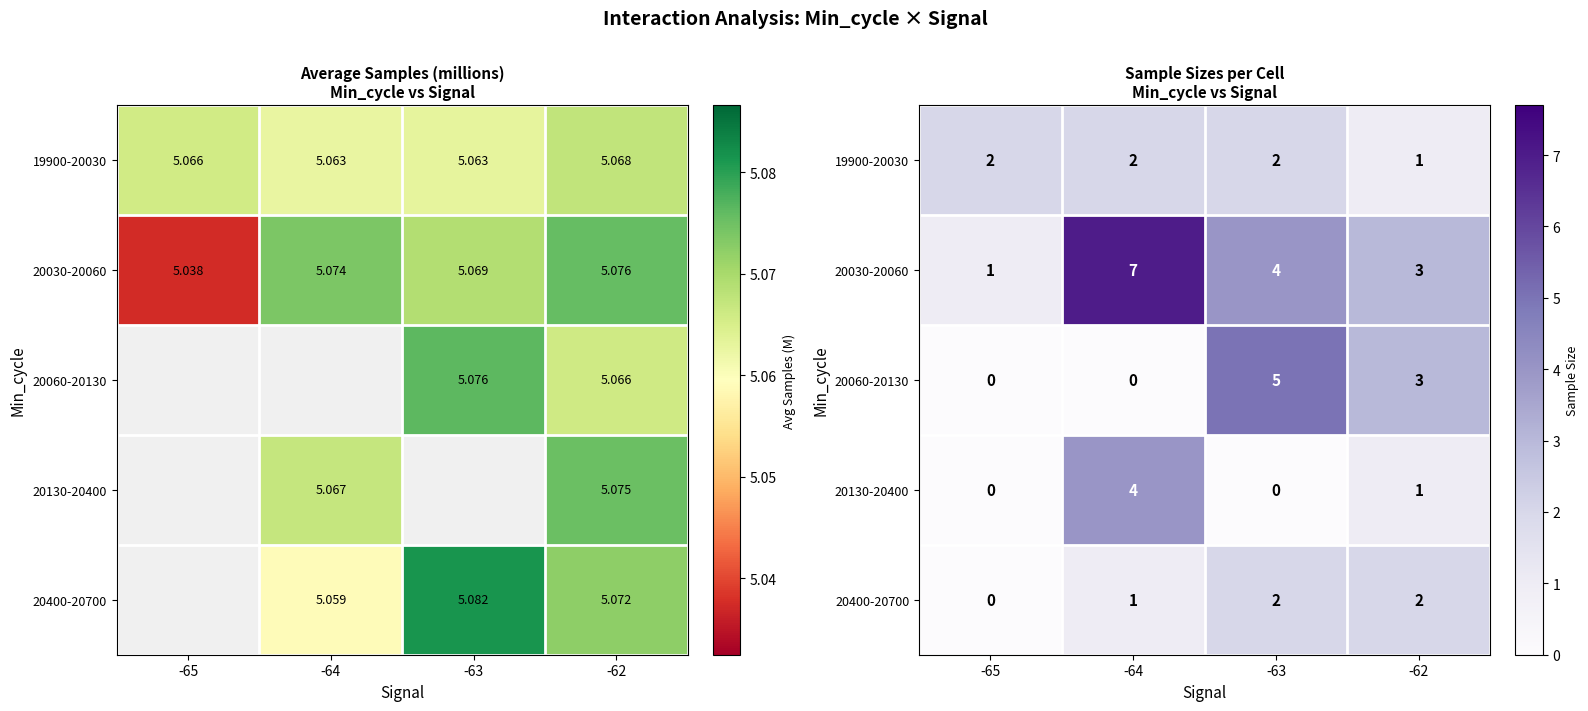

Which series changed the most between -65 and -64?

20030-20060